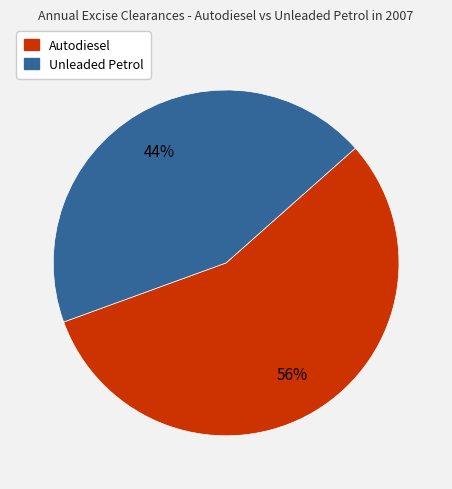

True or false: Unleaded Petrol accounts for 44% of the total.

True